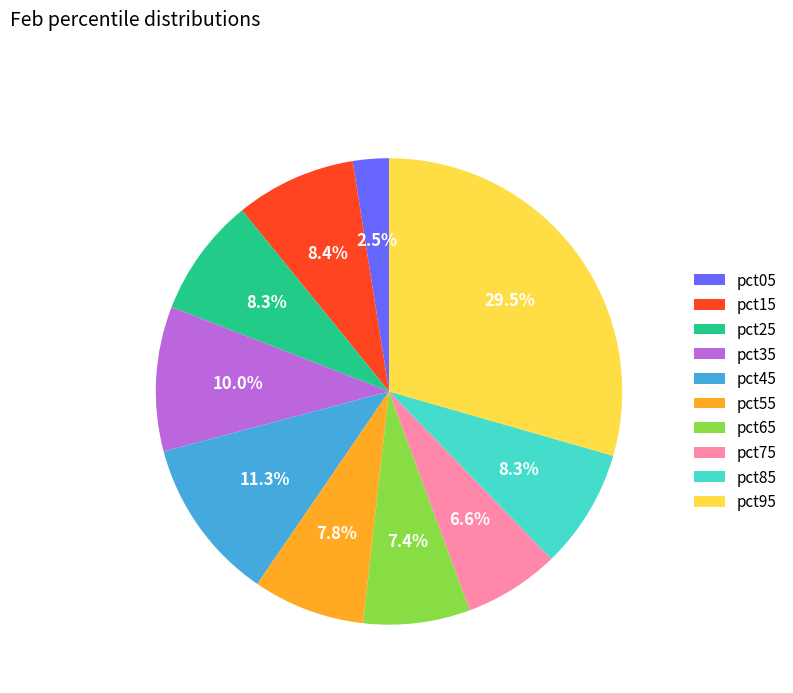

Does any single category account for the majority?

No